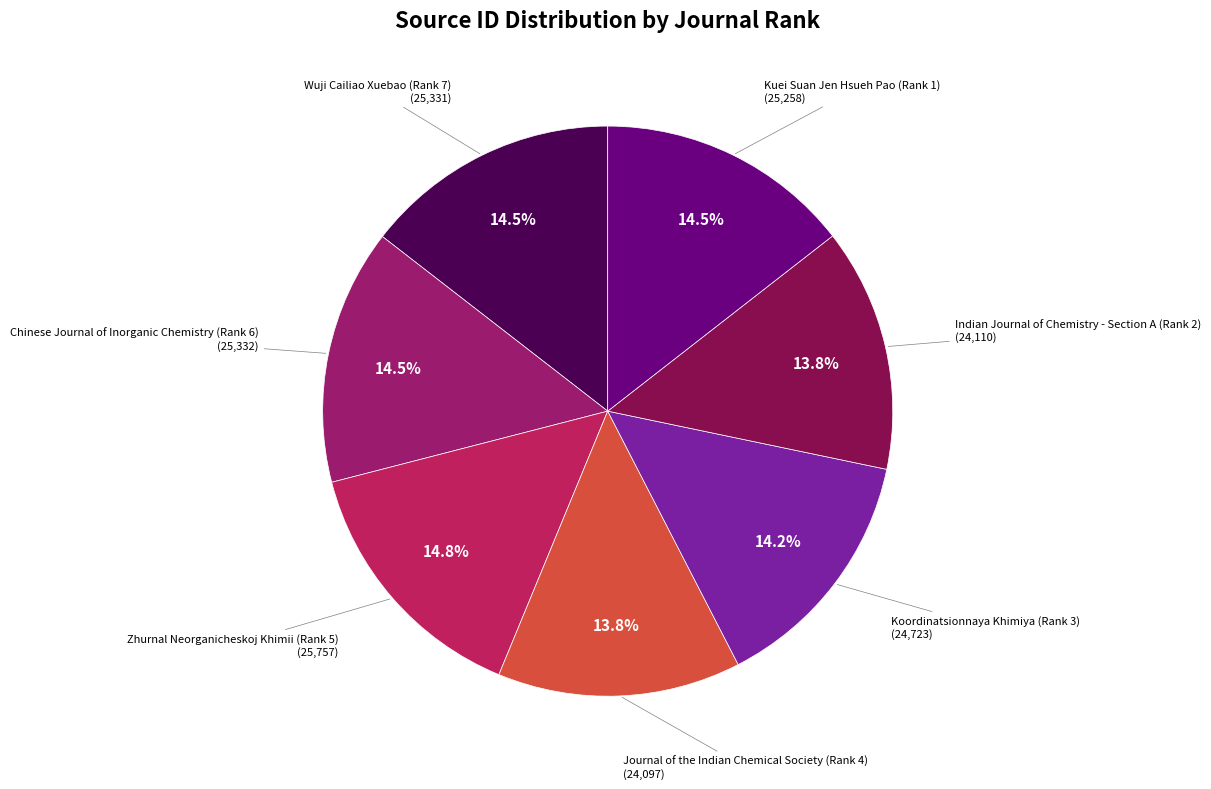

What is the smallest slice in the pie chart?

Journal of the Indian Chemical Society (Rank 4)